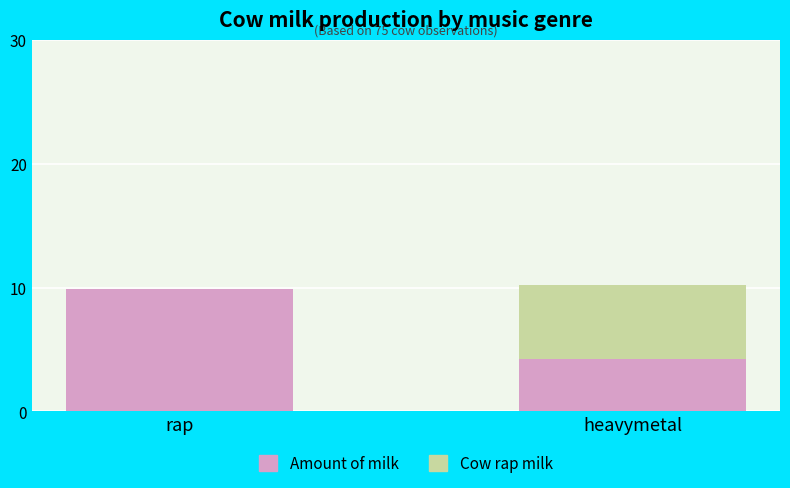

What is the label of the 1st bar from the right?

heavymetal